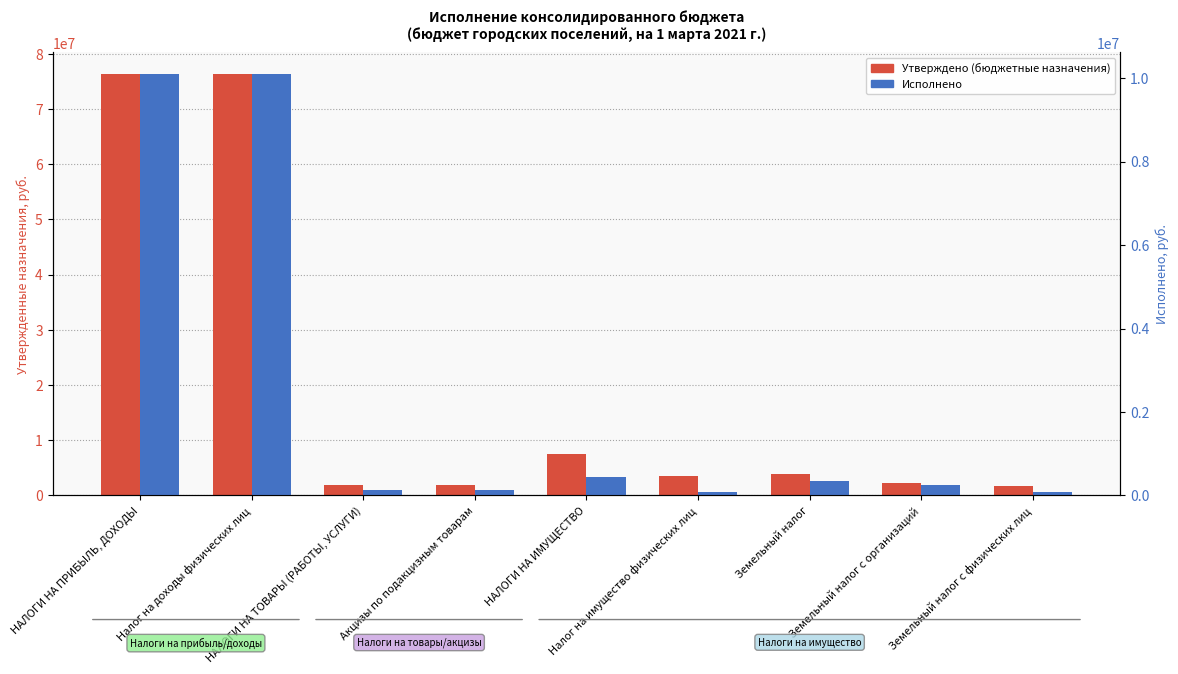

At which category does the chart reach its peak across all series?

НАЛОГИ НА ПРИБЫЛЬ, ДОХОДЫ